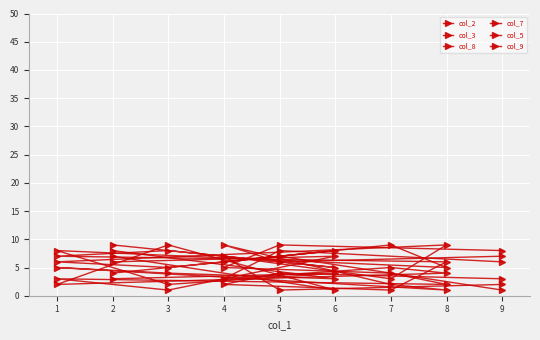

What is the maximum value for col_5?

9